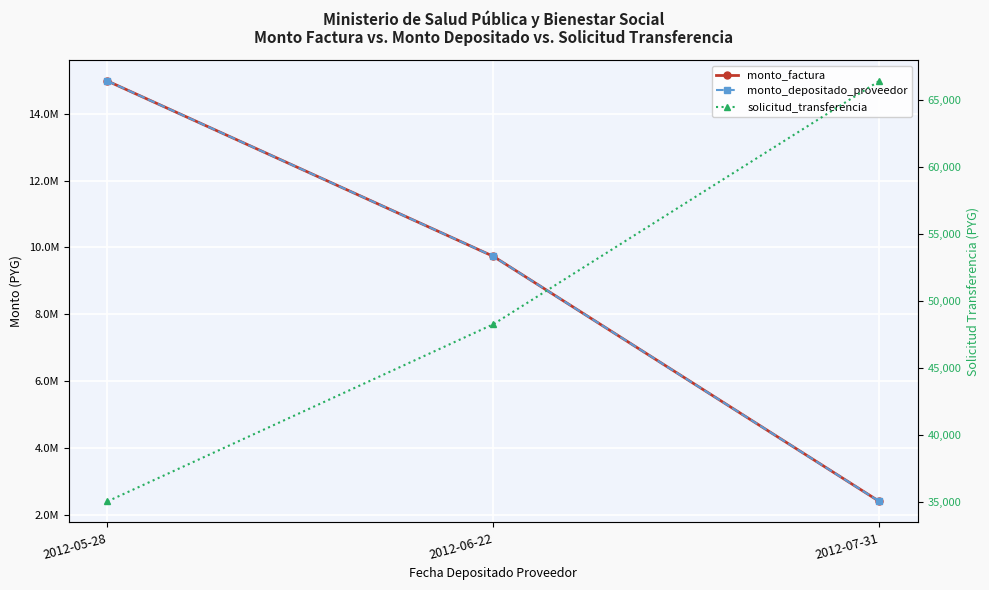

True or false: solicitud_transferencia has a value of 59449 at 2012-05-28.

False